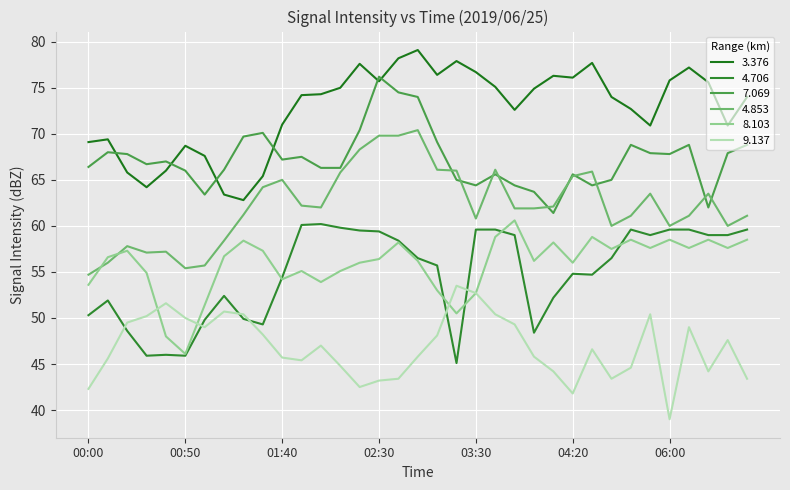

At which category is the sum across all series the highest?

02:40